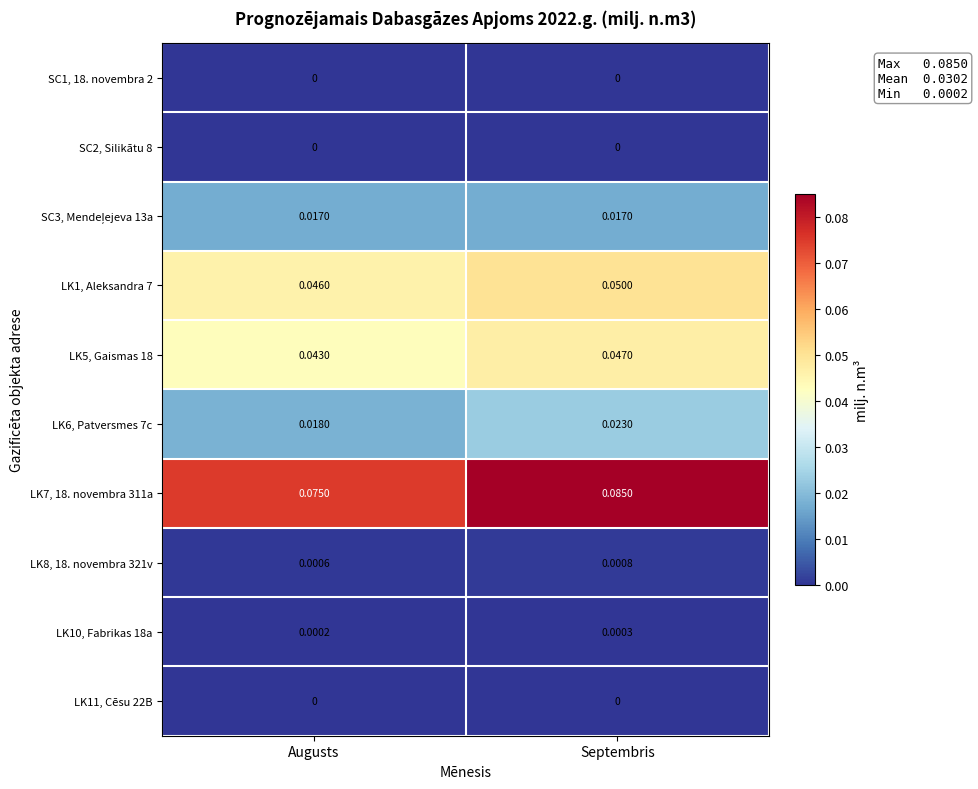

At which category is the sum across all series the highest?

Septembris